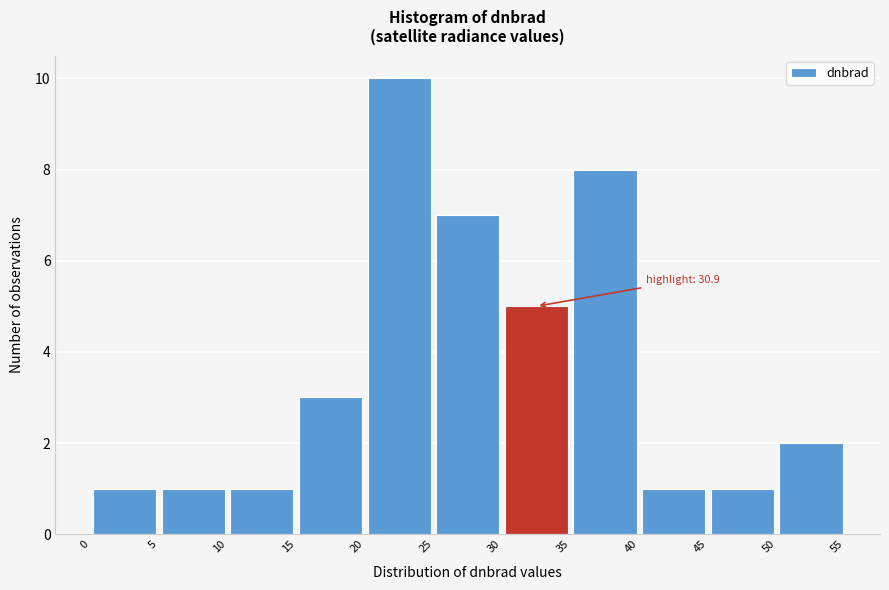

Over which range of the x-axis is the bar tallest?

20 to 25